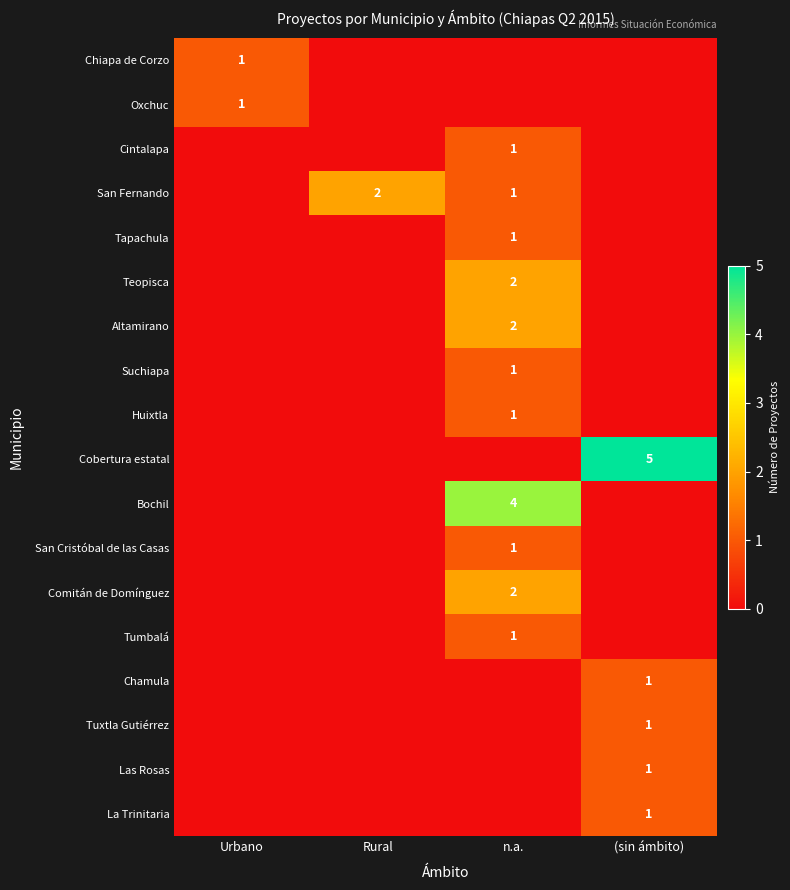

The Chiapa de Corzo series shows 1 at Urbano. True or false?

True